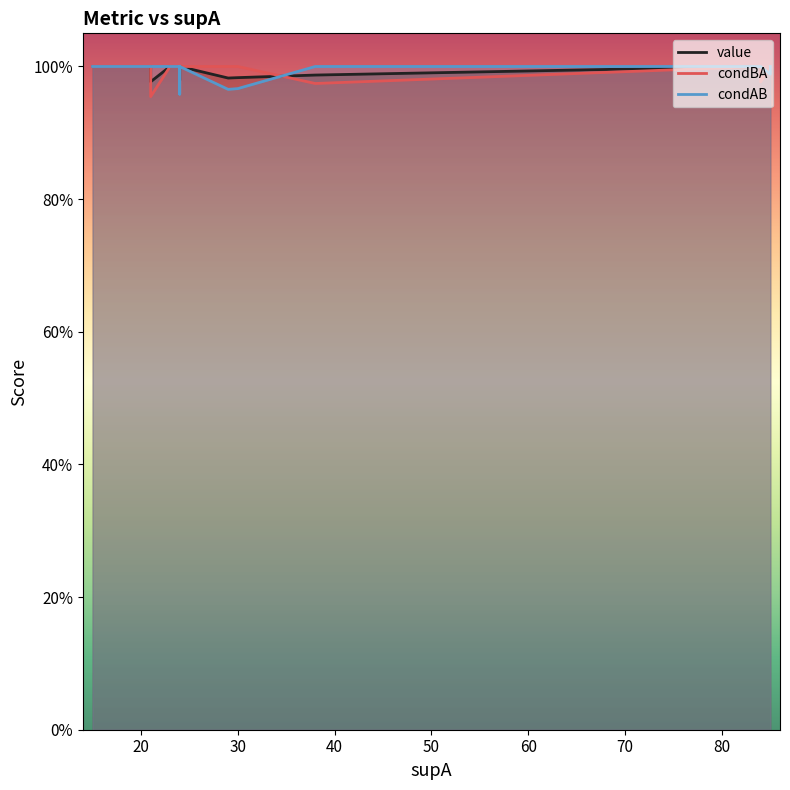

How many times do condBA and condAB cross each other?

4